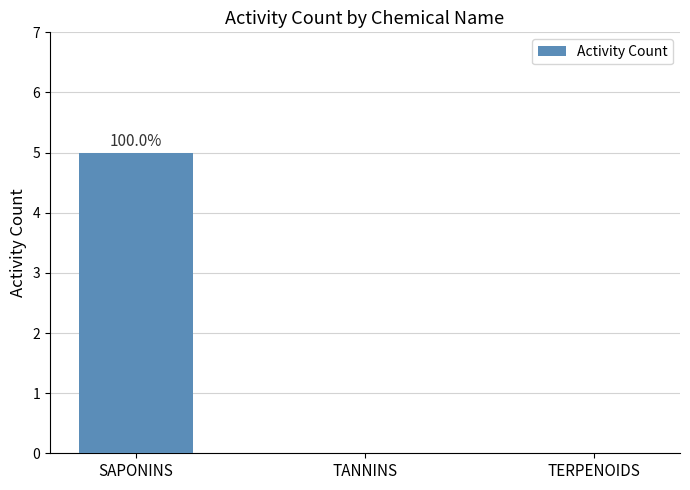

Reading left to right, list all the values displayed in this chart.

SAPONINS=5	TANNINS=0	TERPENOIDS=0